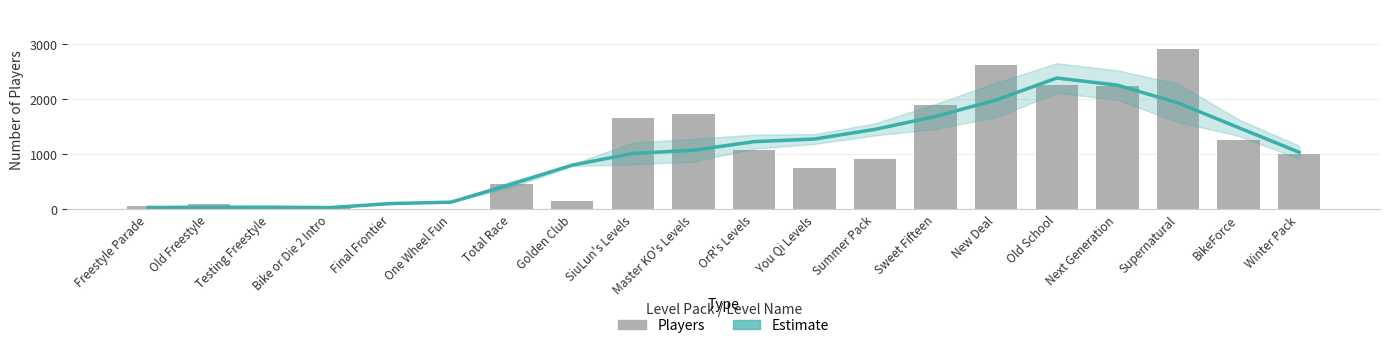

Rank the series by their average value, from highest to lowest.

Players, Estimate